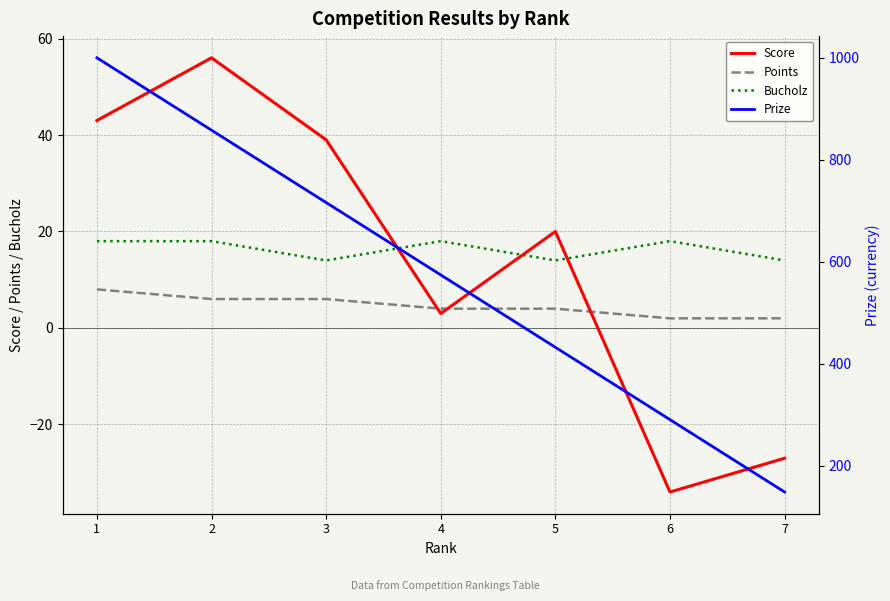

True or false: Score has a value of -34 at 6.

True